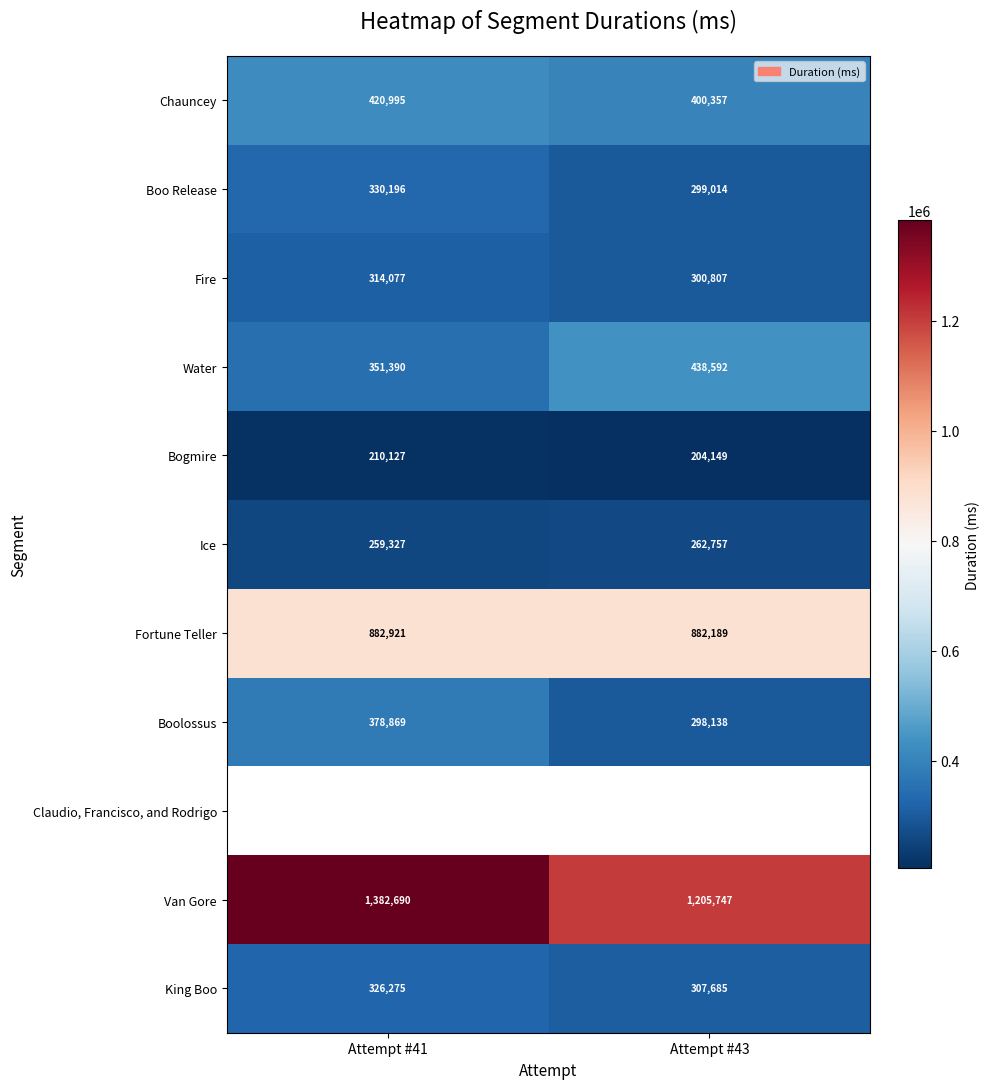

What is the difference between the Water values at Attempt #41 and Attempt #43?

87202